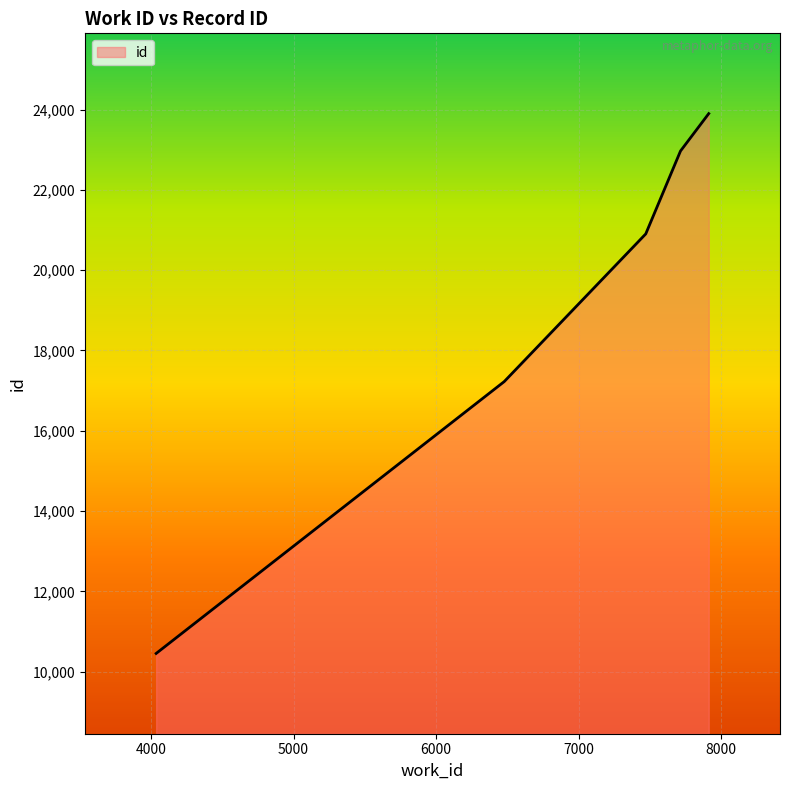

How many lines are shown in the chart?

1